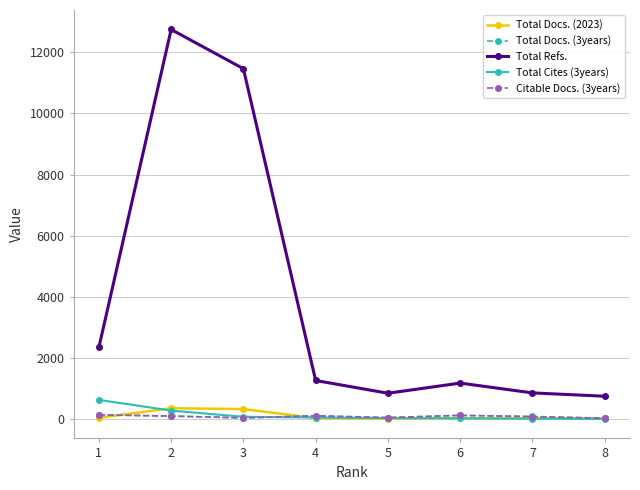

The value of Total Refs. at 5 is 846. True or false?

True